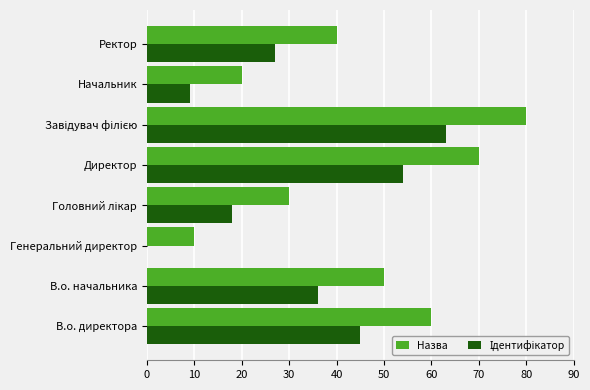

What is the total value across all series at Ректор?

67